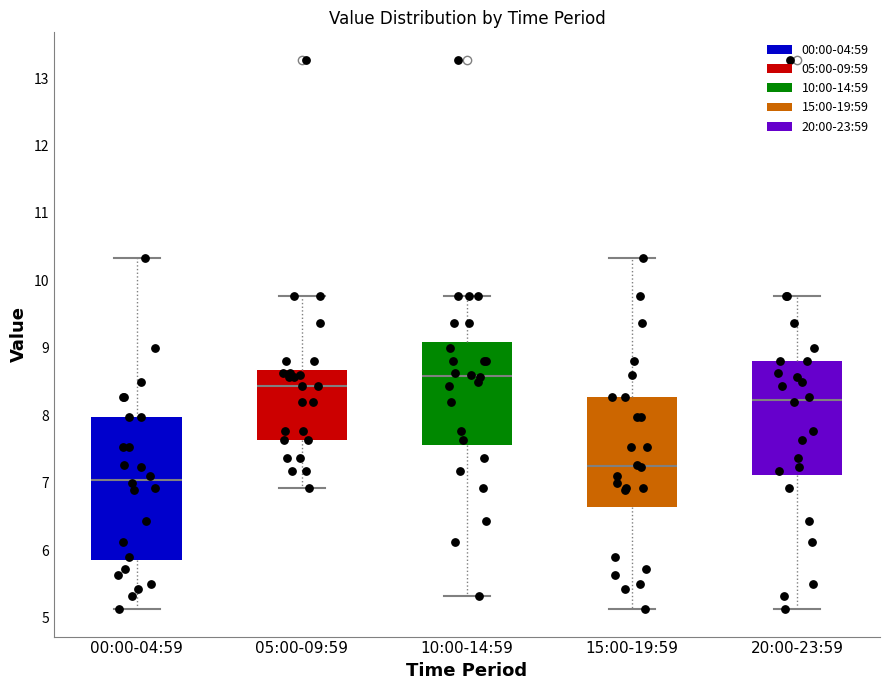

Where does the lower whisker of the box for 20:00-23:59 end on the y-axis? The values are not printed on the chart, so give them approximately, as read against the axis.

5.1